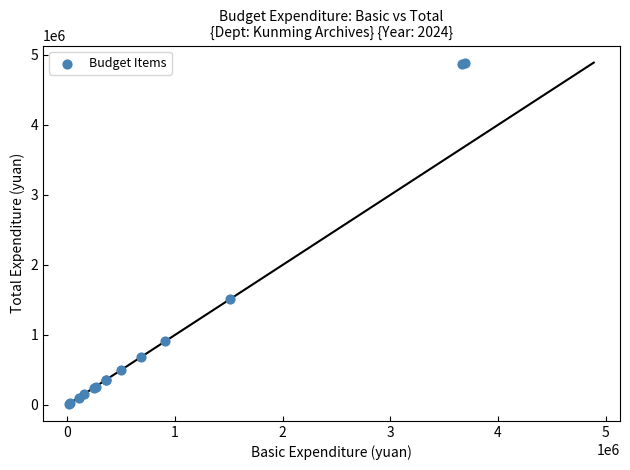

What Y value in the scatter plot is closest to 2453505?

1511300.0